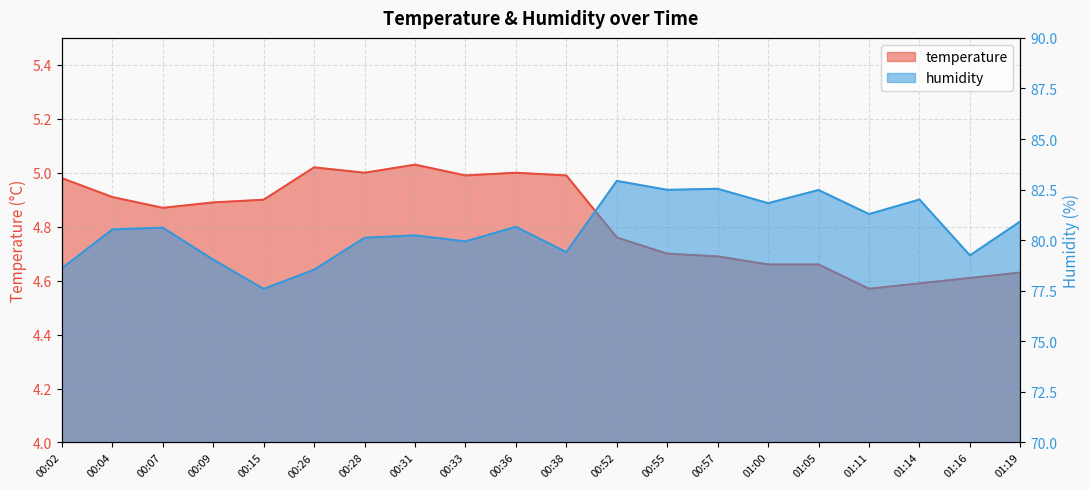

Reading left to right, what are all the values shown in this chart?

temperature: 5.0	4.9	4.9	4.9	4.9	5.0	5.0	5.0	5.0	5.0	5.0	4.8	4.7	4.7	4.7	4.7	4.6	4.6	4.6	4.6
humidity: 78.6	80.5	80.6	79.0	77.6	78.5	80.1	80.2	79.9	80.7	79.4	82.9	82.5	82.5	81.8	82.5	81.3	82.0	79.2	80.9